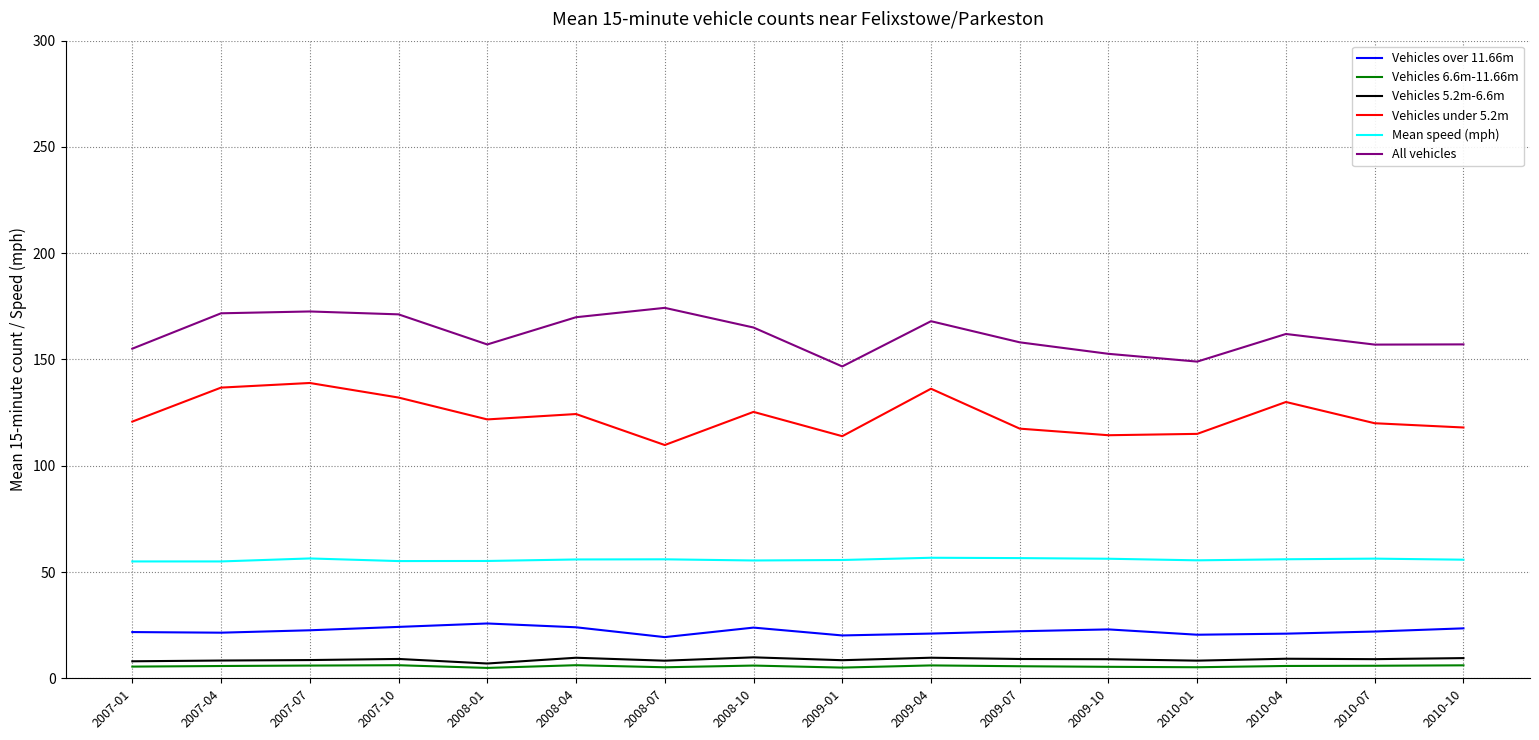

In All vehicles, how many points are lower than both neighbors (excluding endpoints)?

4